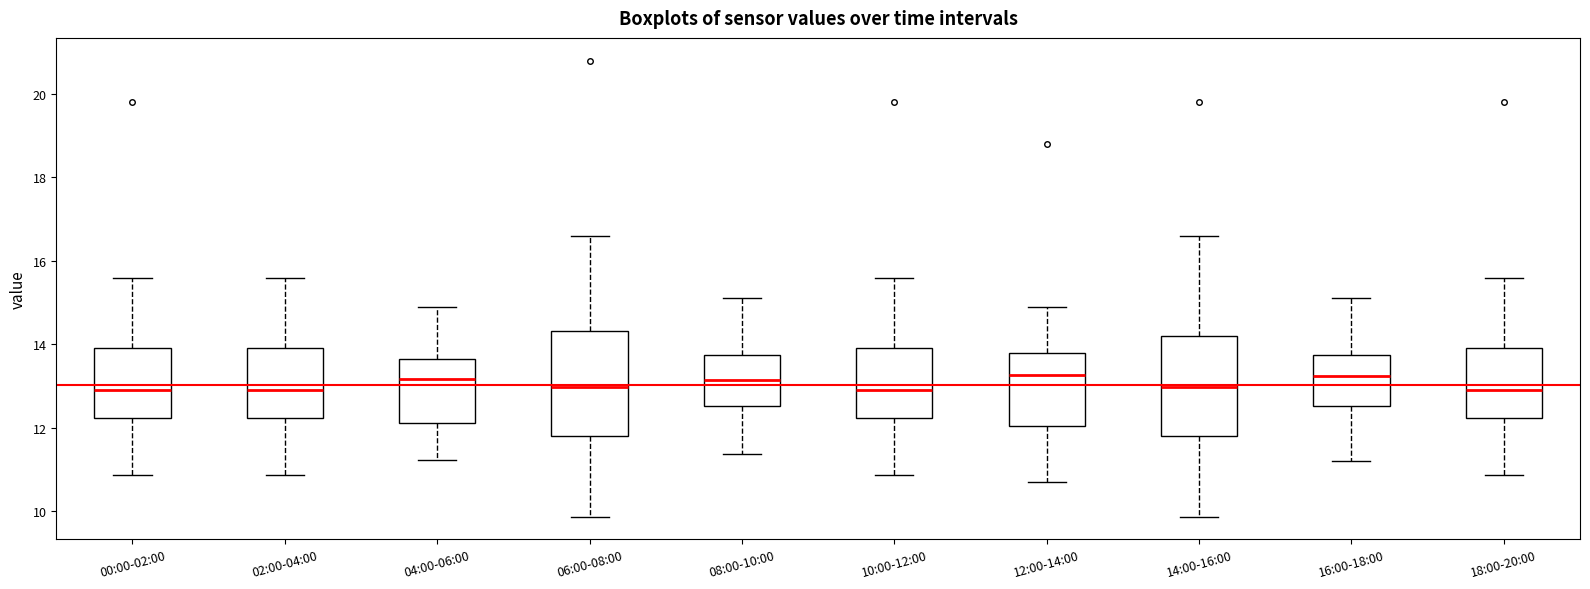

Reading left to right, transcribe this box plot: for each box, give where its median line is, the range the box spans, and where its two whiskers end, as read against the y-axis. The values are not printed on the chart, so give them approximately, as read against the axis.

00:00-02:00: median 13.0, box 12.2 to 14.0, whiskers 10.8 to 15.6
02:00-04:00: median 13.0, box 12.2 to 14.0, whiskers 10.8 to 15.6
04:00-06:00: median 13.2, box 12.2 to 13.6, whiskers 11.2 to 15.0
06:00-08:00: median 13.0, box 11.8 to 14.4, whiskers 9.8 to 16.6
08:00-10:00: median 13.2, box 12.6 to 13.8, whiskers 11.4 to 15.2
10:00-12:00: median 13.0, box 12.2 to 14.0, whiskers 10.8 to 15.6
12:00-14:00: median 13.2, box 12.0 to 13.8, whiskers 10.8 to 15.0
14:00-16:00: median 13.0, box 11.8 to 14.2, whiskers 9.8 to 16.6
16:00-18:00: median 13.2, box 12.6 to 13.8, whiskers 11.2 to 15.2
18:00-20:00: median 13.0, box 12.2 to 14.0, whiskers 10.8 to 15.6